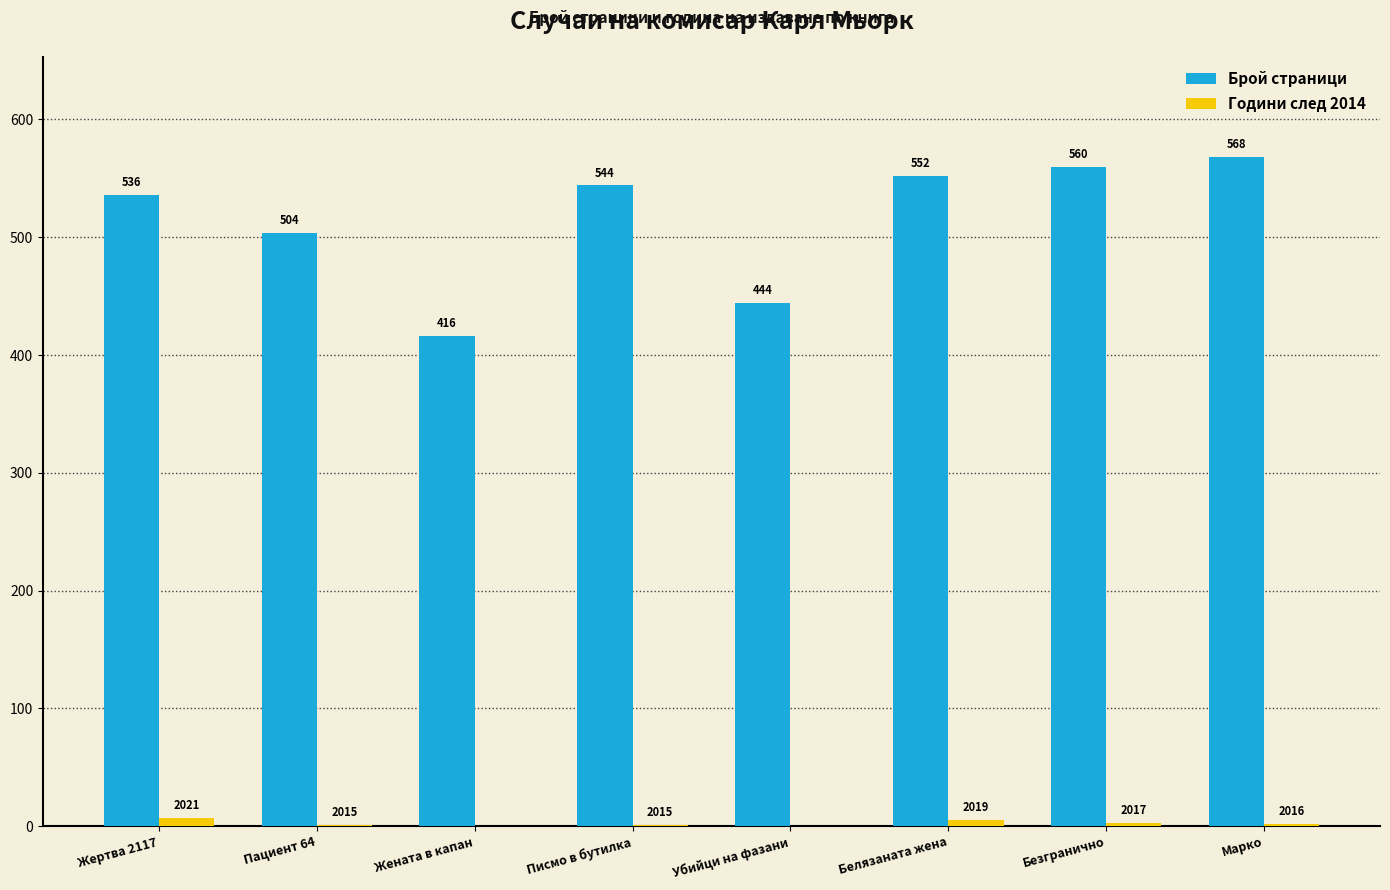

The value of Брой страници at Марко is 368. True or false?

False